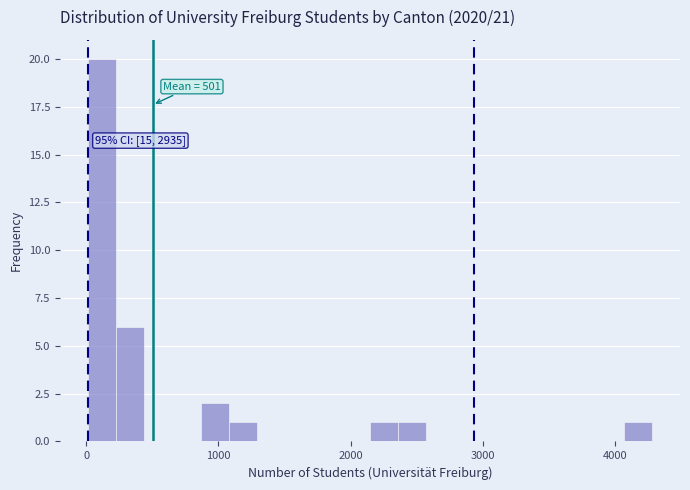

Read against the x-axis, roughly where is the centre of the tallest bar?

100